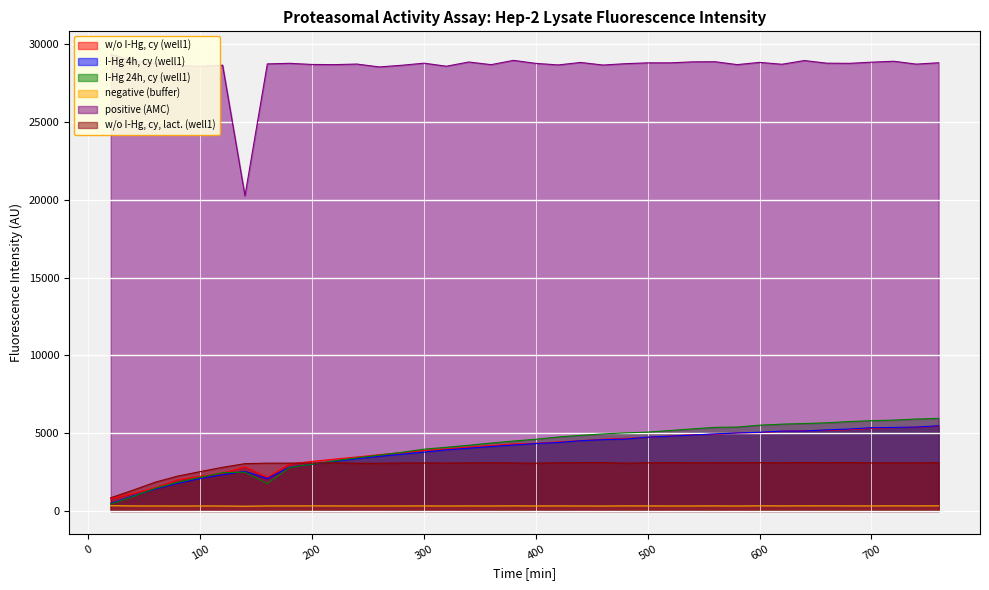

What is the total value across all series at 680?

48454